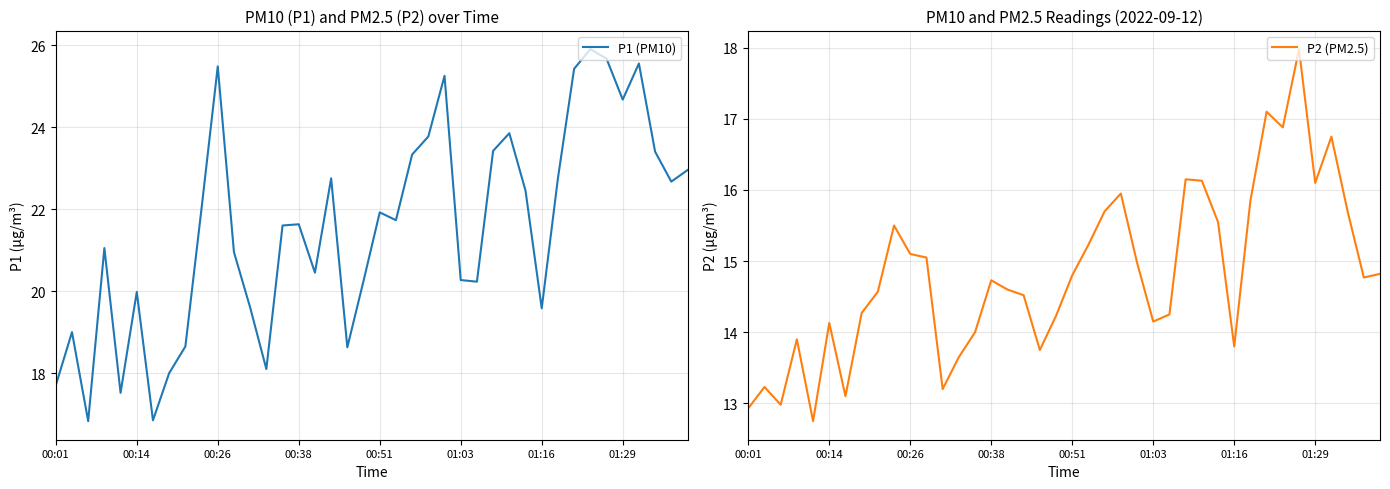

True or false: P2 (PM2.5) and P1 (PM10) intersect in this chart.

False